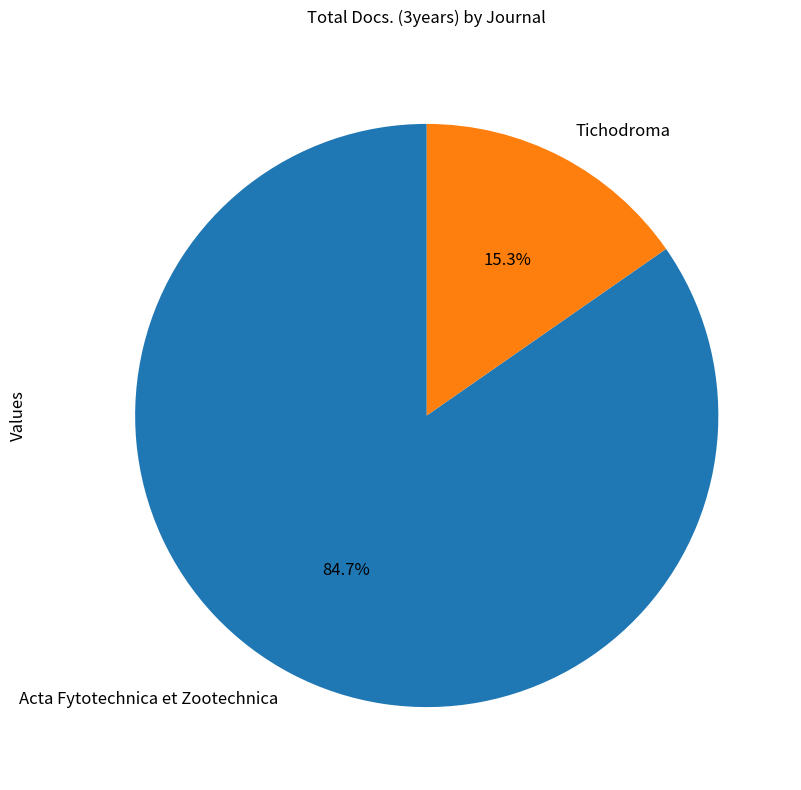

What is the largest slice in the pie chart?

Acta Fytotechnica et Zootechnica